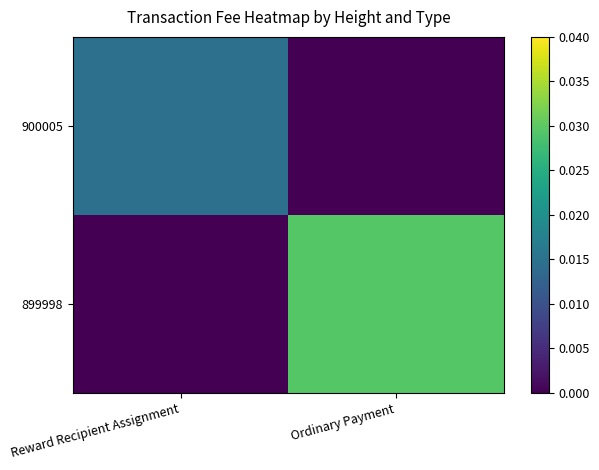

Rank the series at Reward Recipient Assignment from lowest to highest value.

899998, 900005